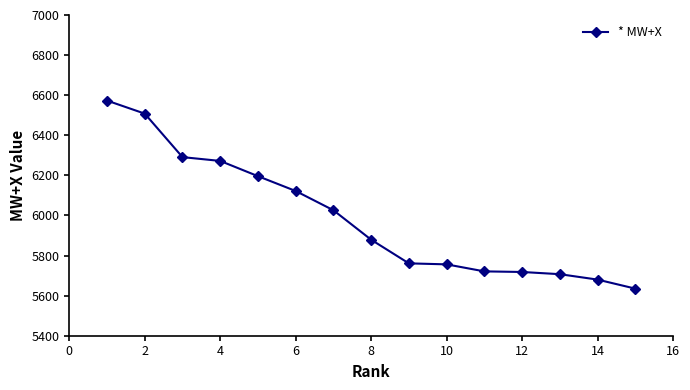

What is the difference between the second highest and minimum values?

873